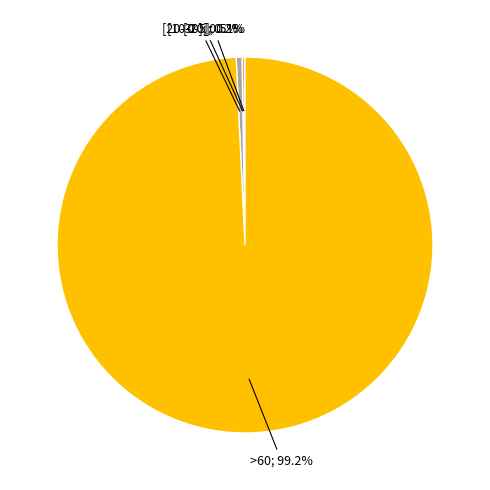

Does any single category account for the majority?

Yes